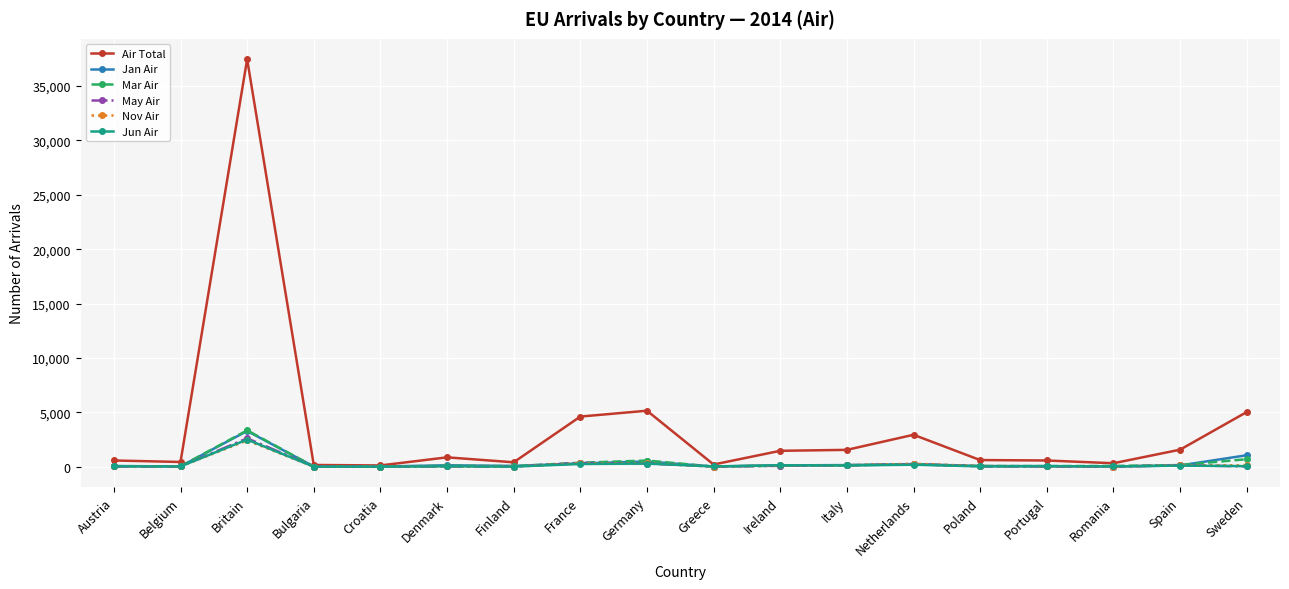

How many series are shown in this chart?

6